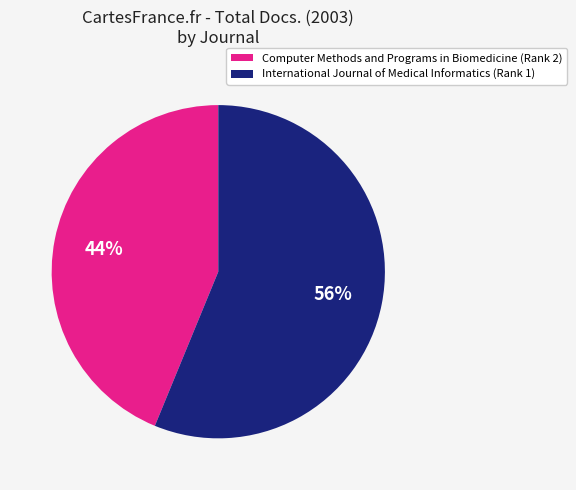

What percentage is the Computer Methods and Programs in Biomedicine slice, to the nearest percent?

44%